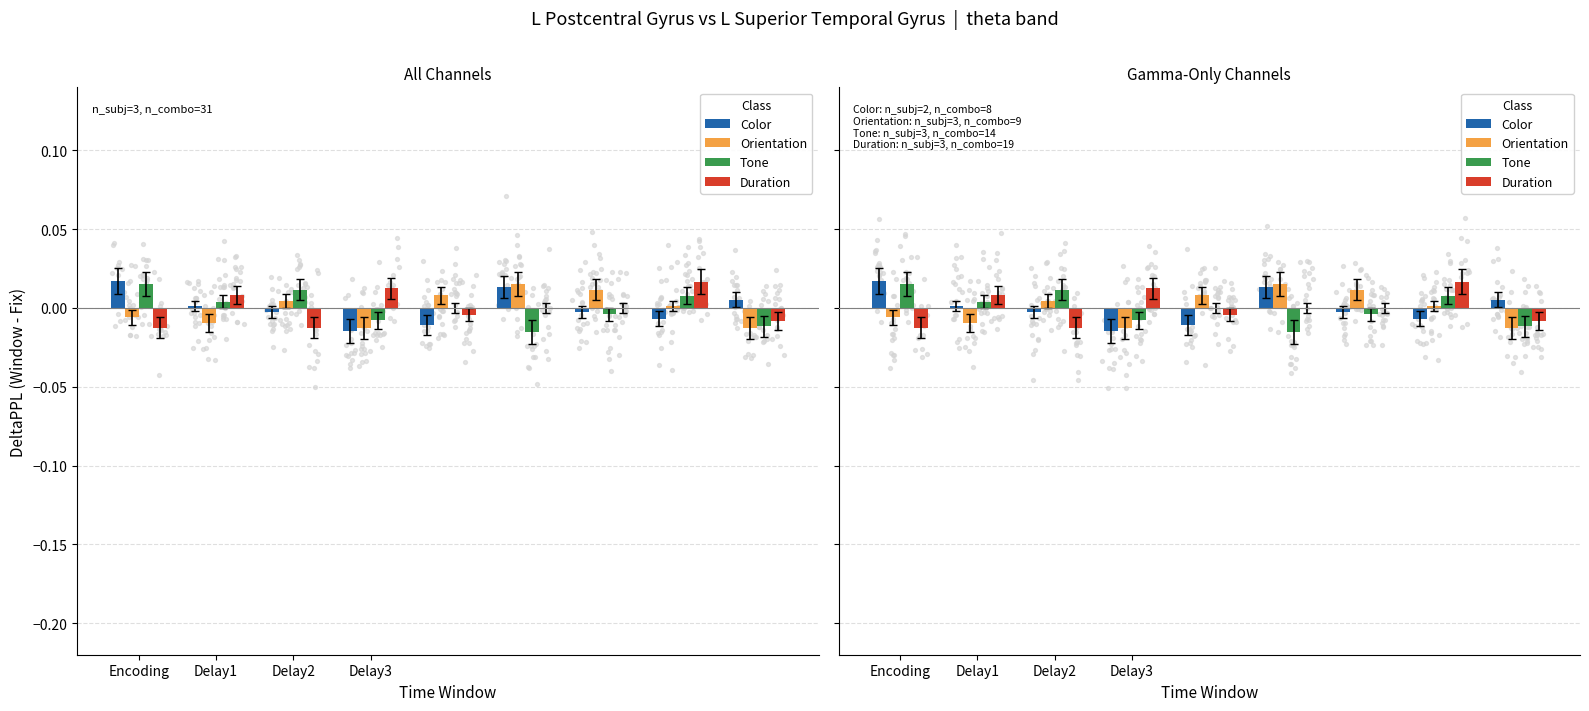

At how many categories does at least one series exceed 0?

9